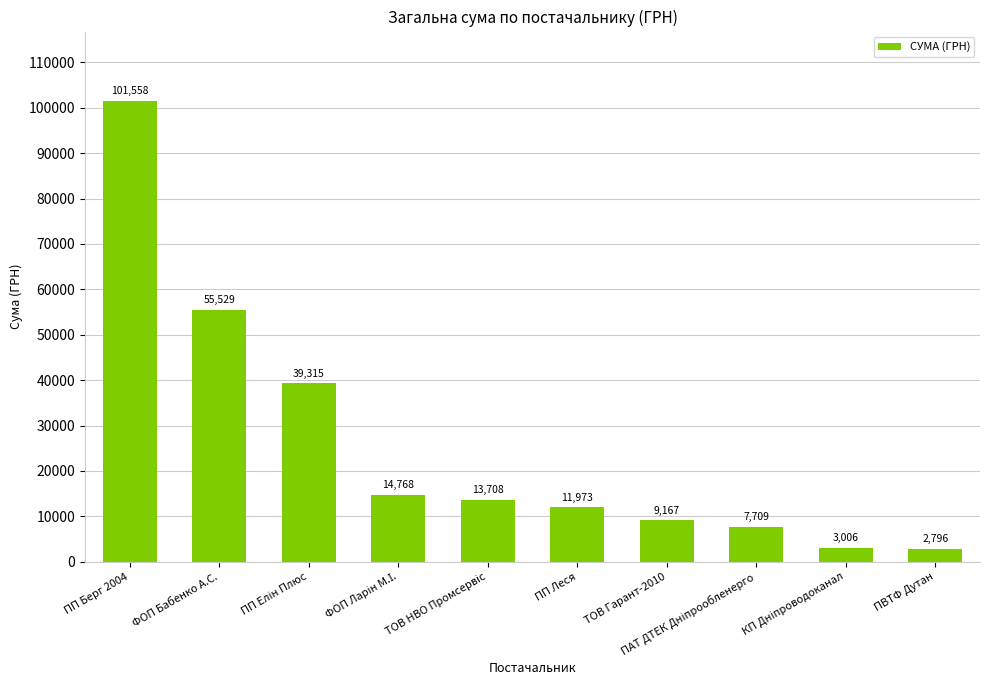

What is the smallest value displayed?

2796.0